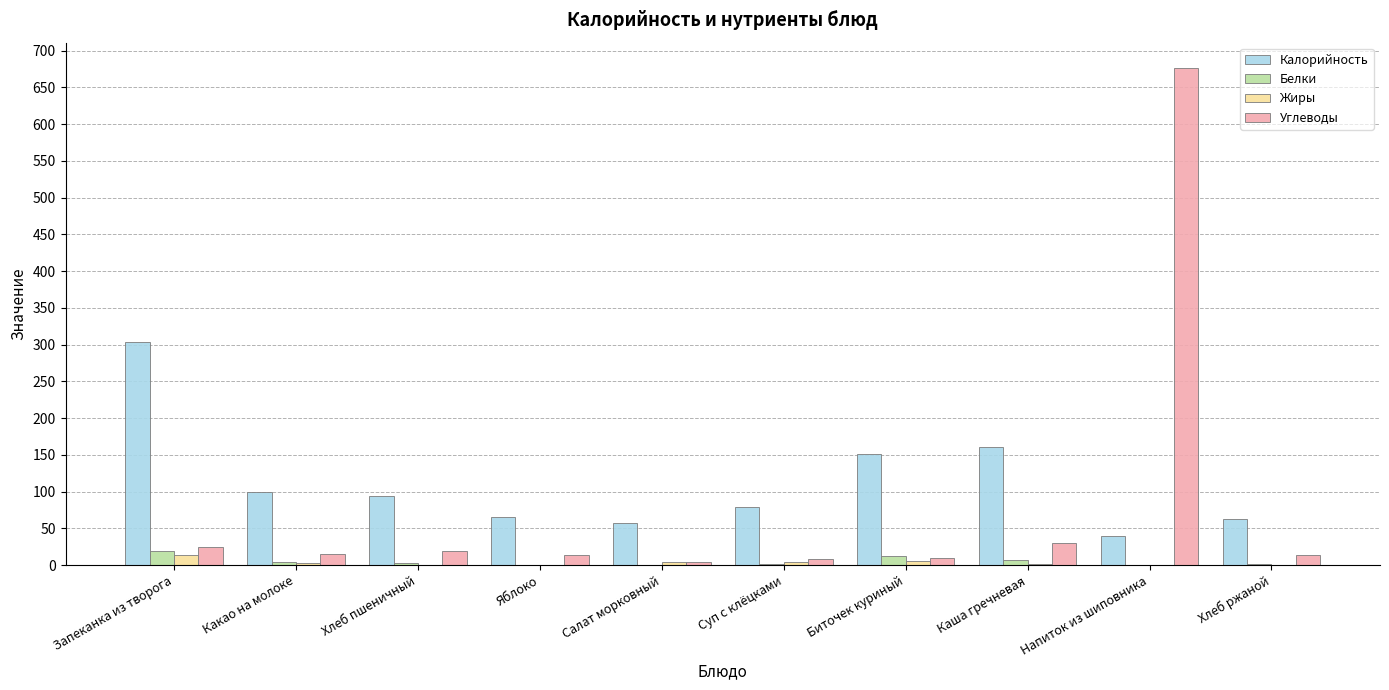

At which label is Калорийность closest to 171?

Каша гречневая